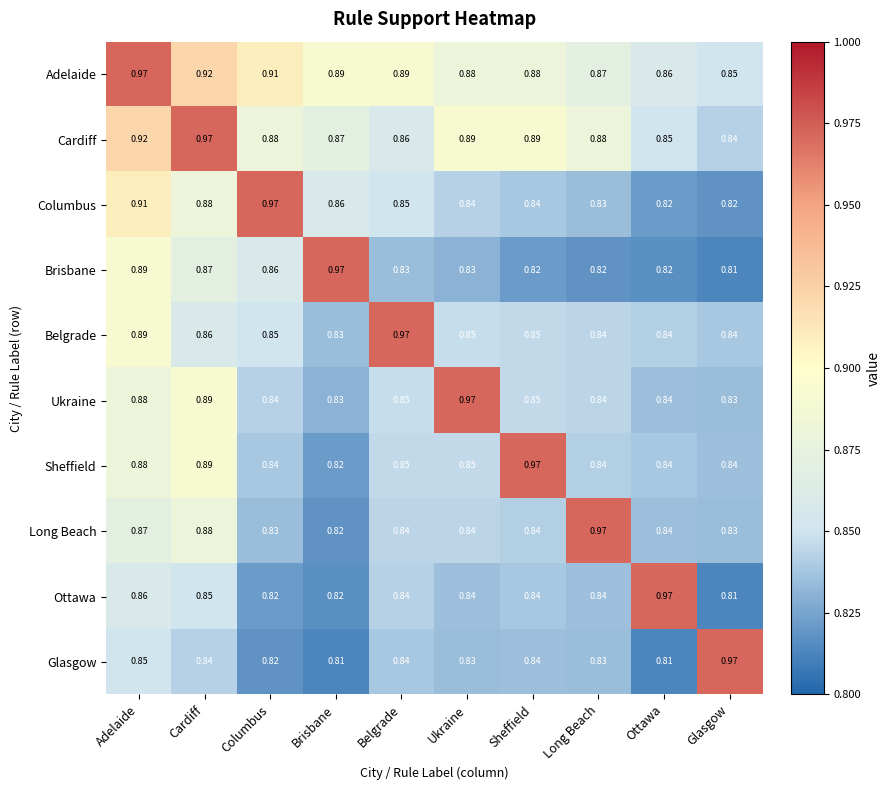

What is the difference between the highest and lowest values at Ottawa?

0.2